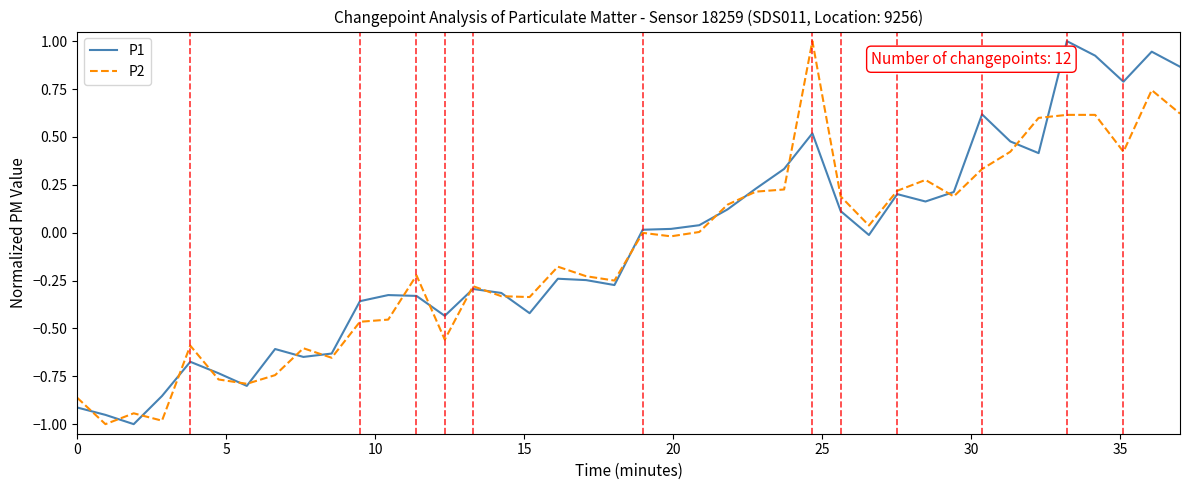

What is the highest value of the P2 series?

1.0